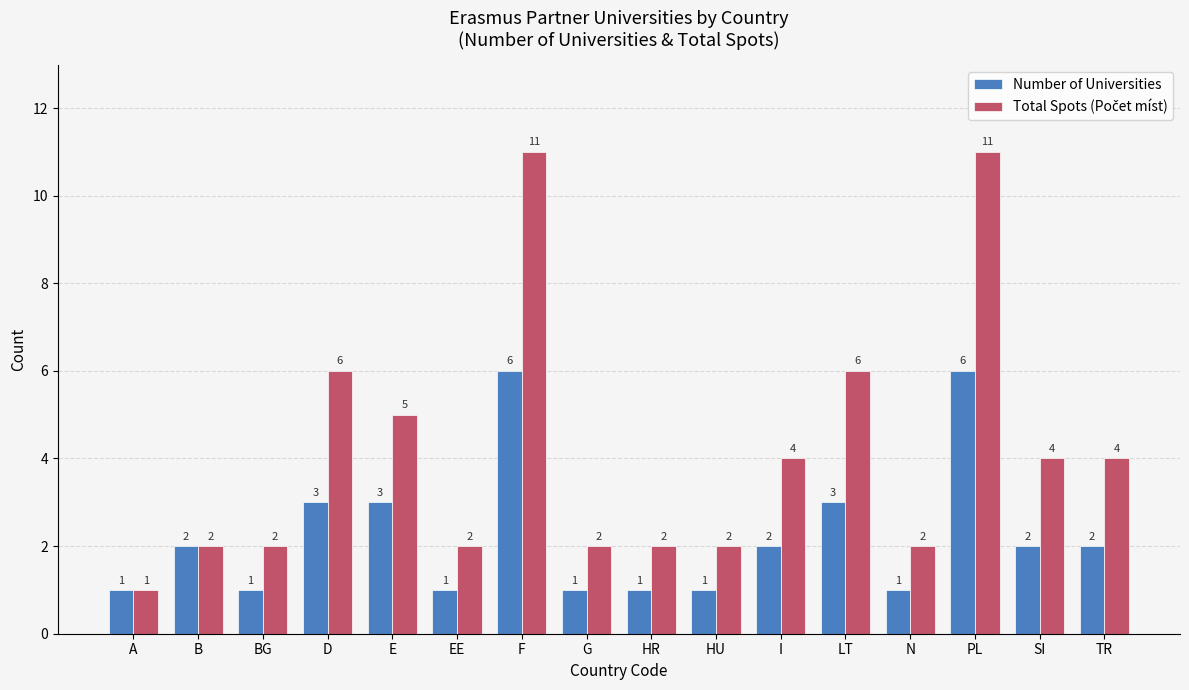

What is the difference between the second highest and second lowest values in the Number of Universities series?

5